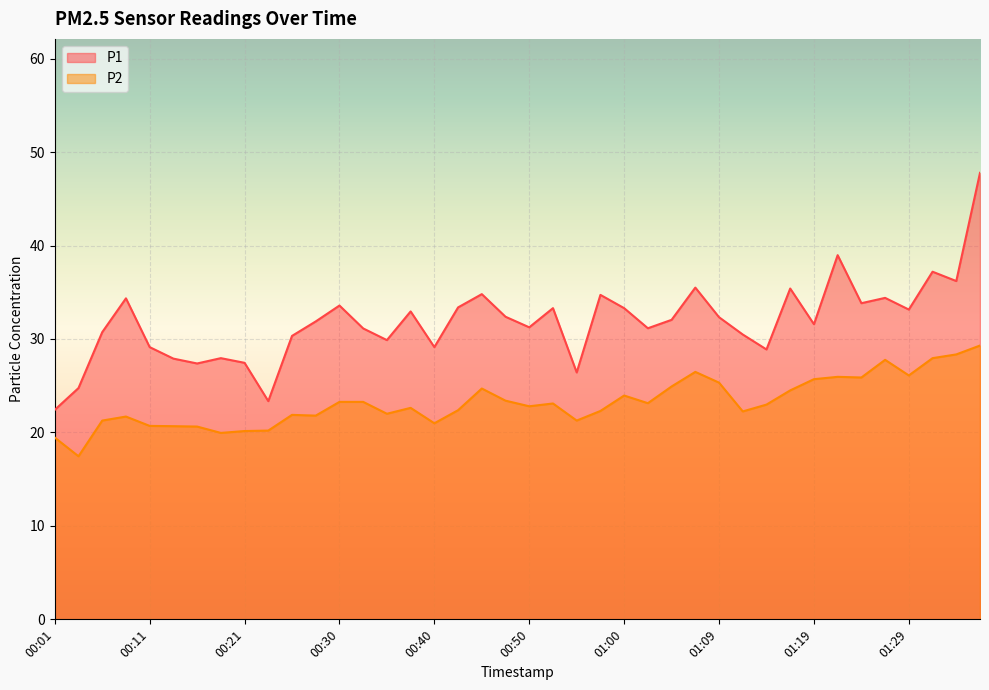

At how many categories does at least one series exceed 32?

20